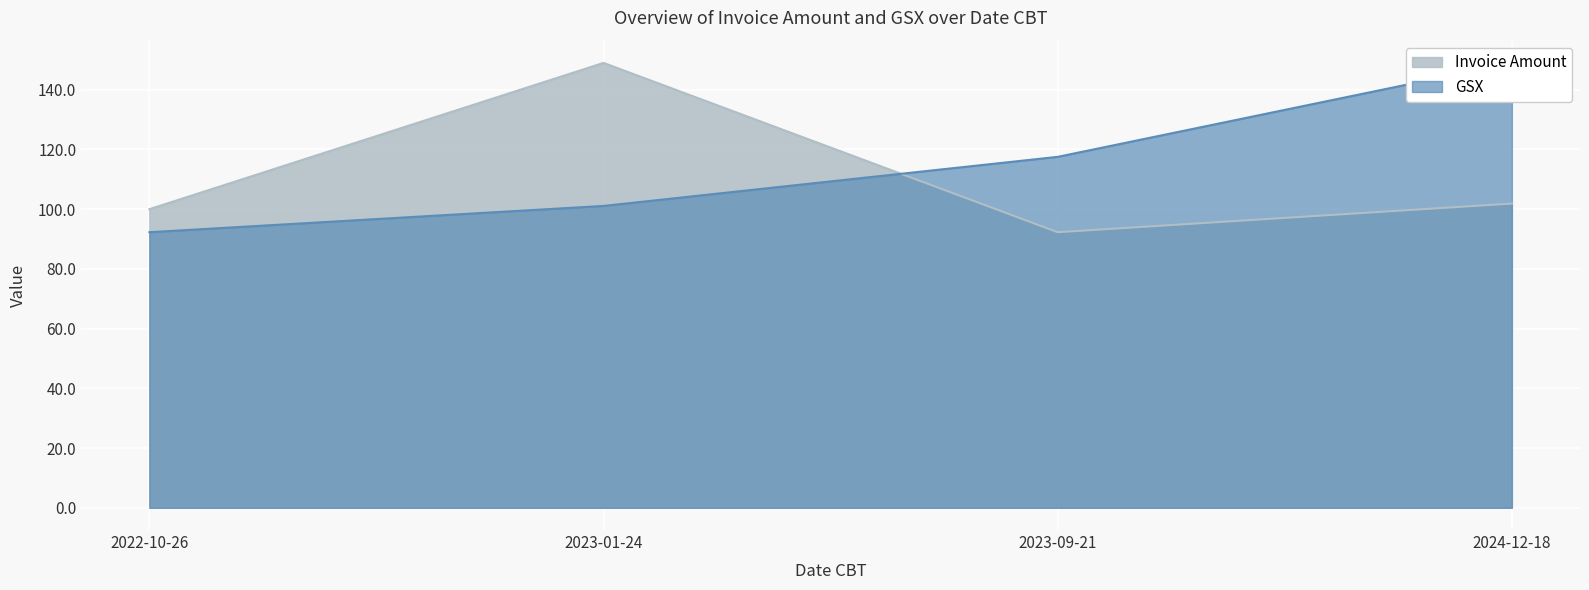

True or false: GSX has a value of 34.2 at 2022-10-26.

False